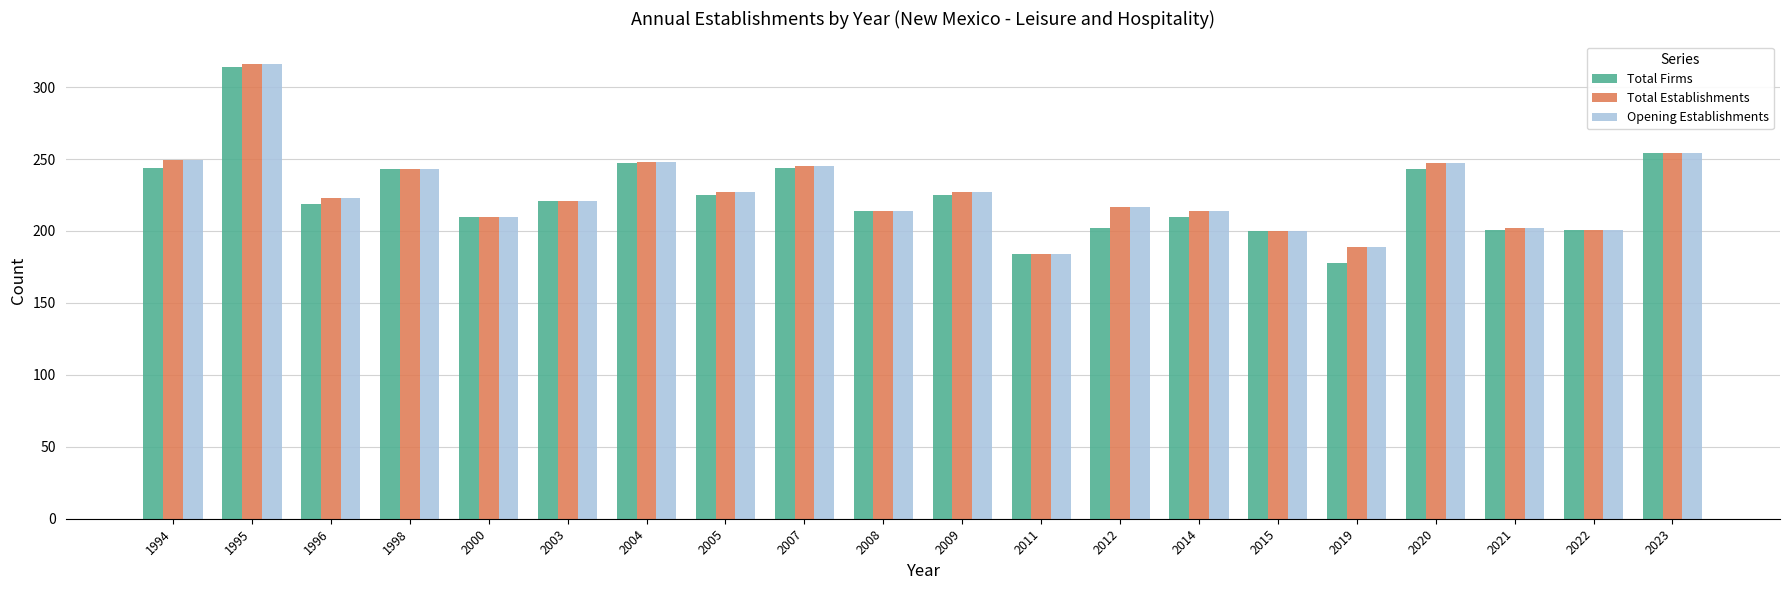

Between 2004 and 2005, which series saw the biggest shift?

Total Firms